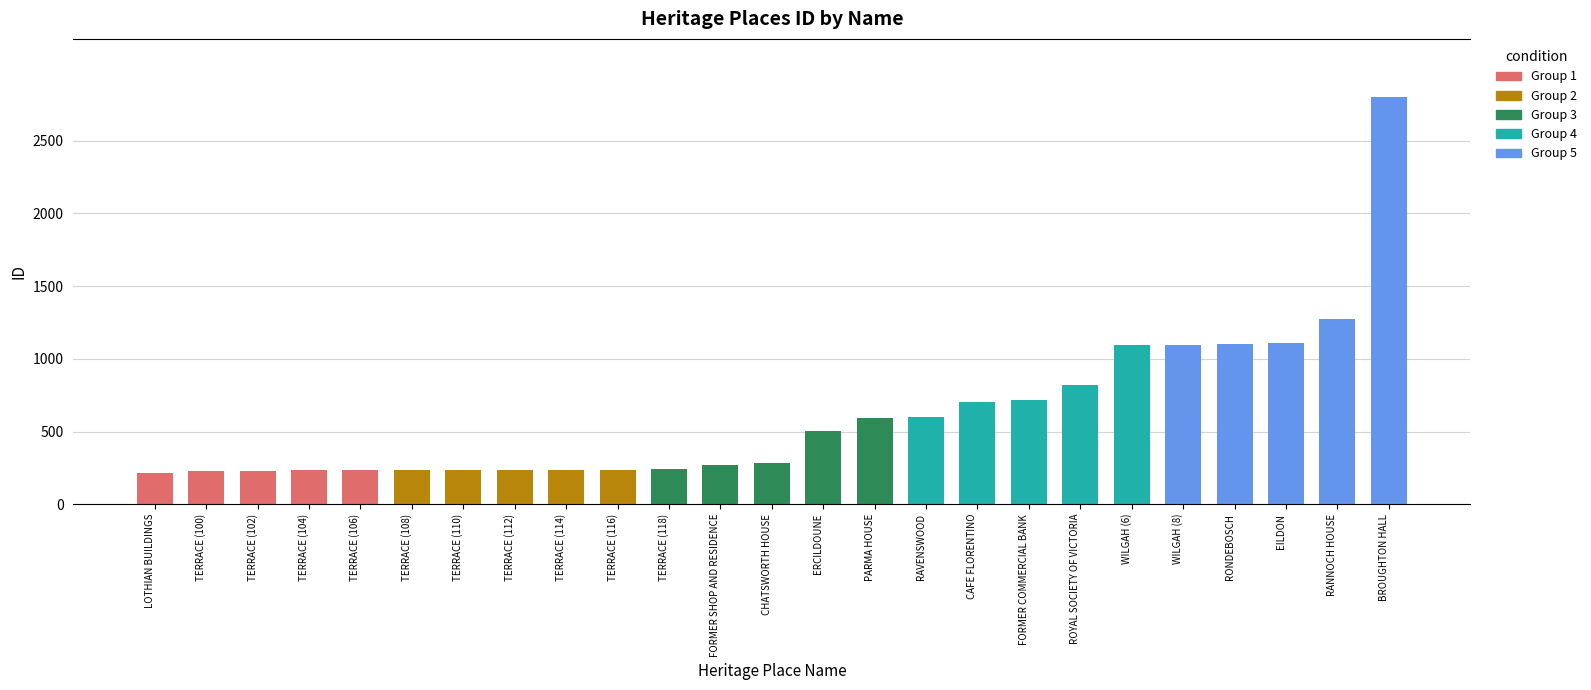

What is the difference between the maximum and minimum values?

2589